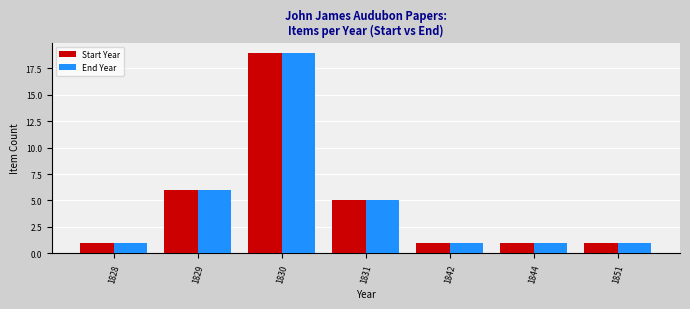

What are all the series names shown in the legend?

Start Year, End Year